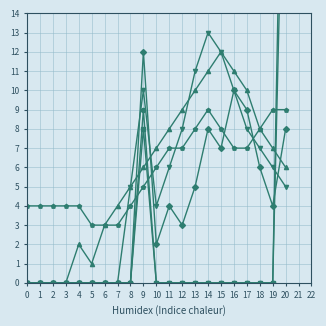

What is the average value of the Line 63 series?

4